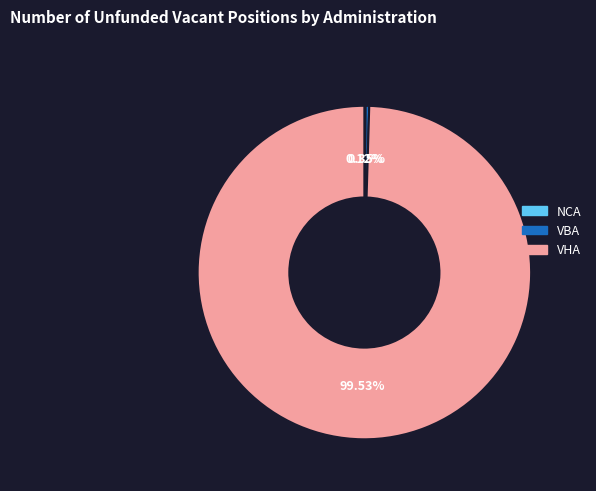

What is the largest slice in the pie chart?

VHA